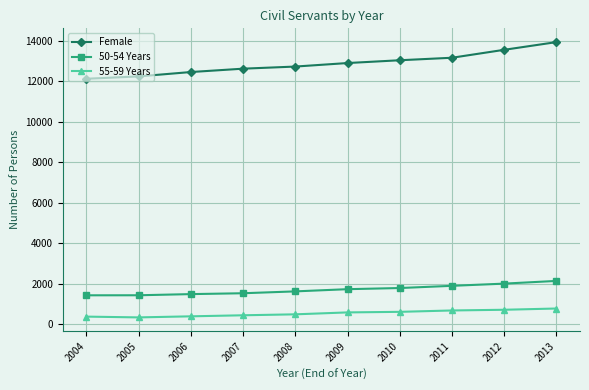

What are all the series names shown in the legend?

Female, 50-54 Years, 55-59 Years